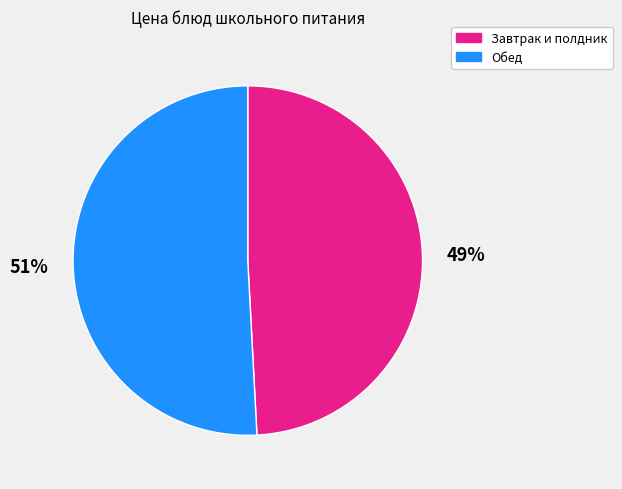

Count the number of slices in the pie.

2